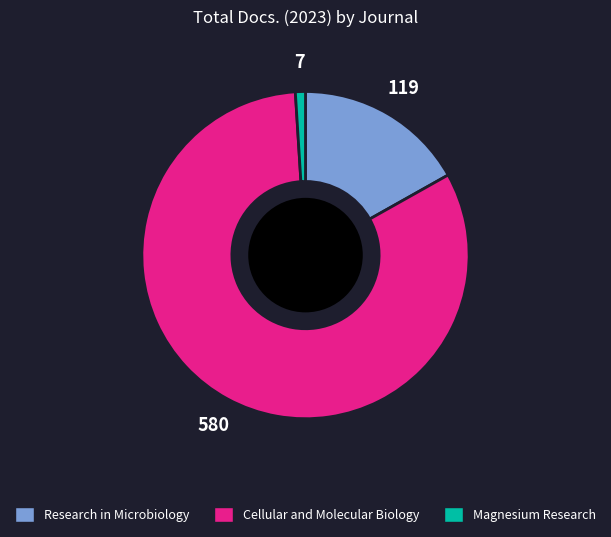

Between Research in Microbiology and Cellular and Molecular Biology, which is larger?

Cellular and Molecular Biology